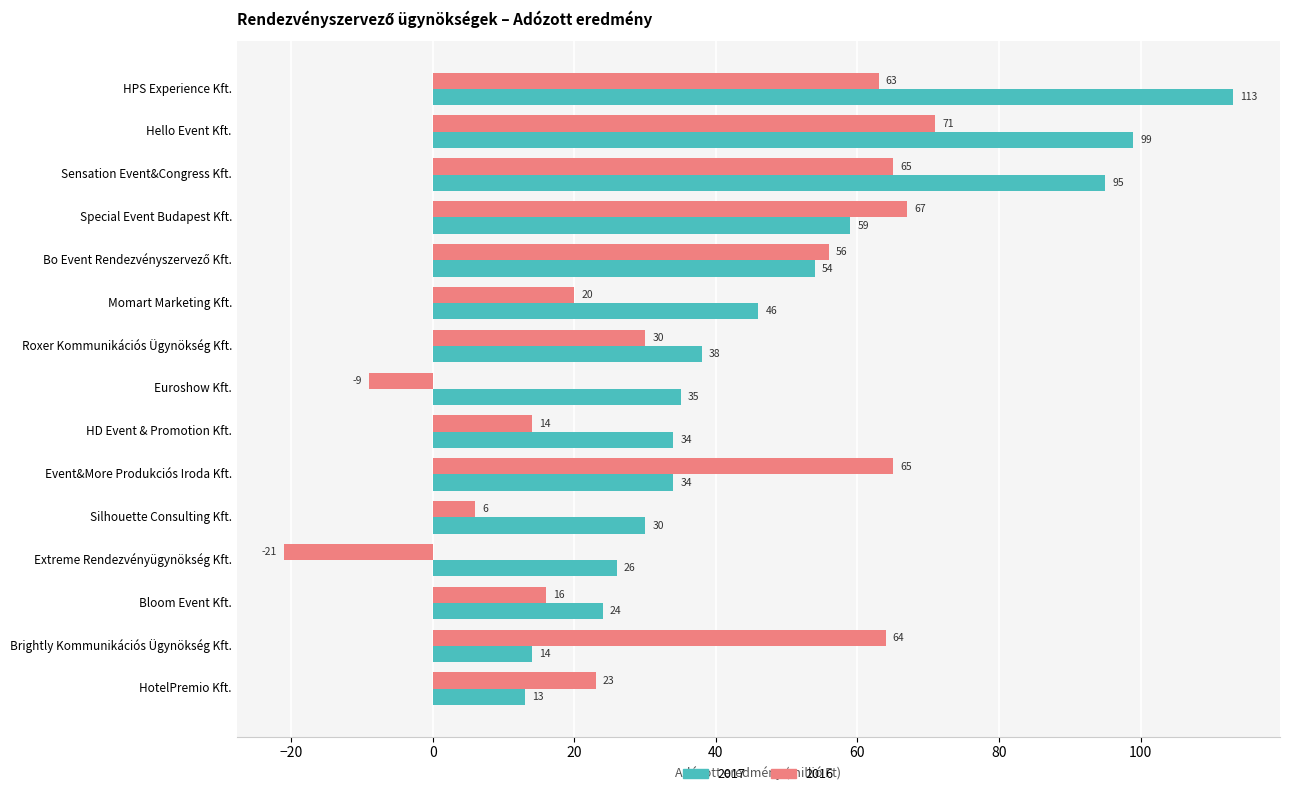

Is it true that 2016 equals 16 at Bloom Event Kft.?

True